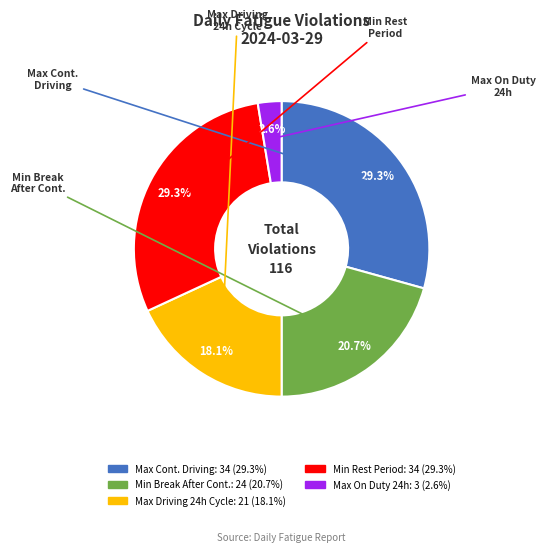

How many slices are in this pie chart?

5